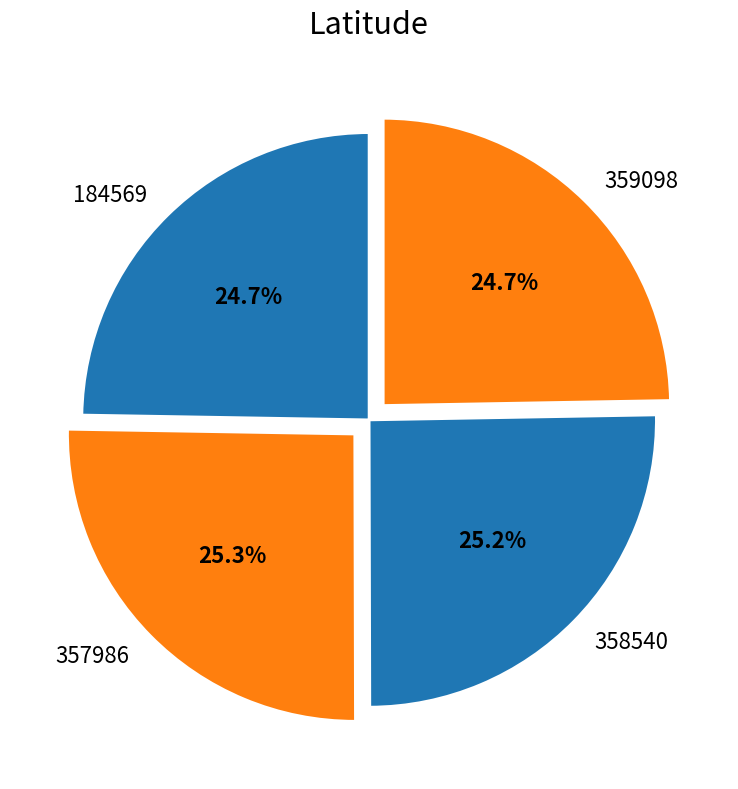

Is it true that 359098 is 33% of the pie?

False